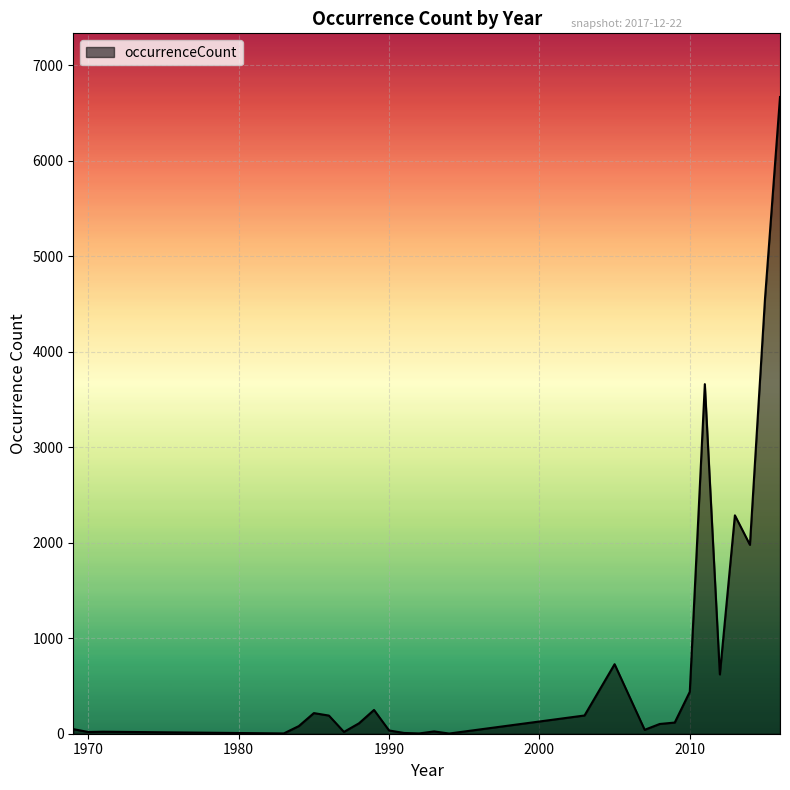

What is the difference between the maximum and minimum values?

6666